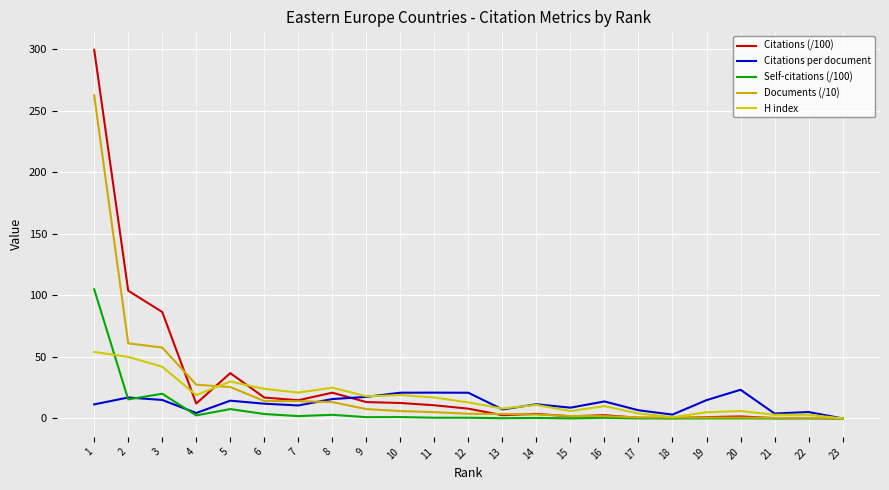

True or false: Self-citations (/100) and Documents (/10) cross at least once.

False